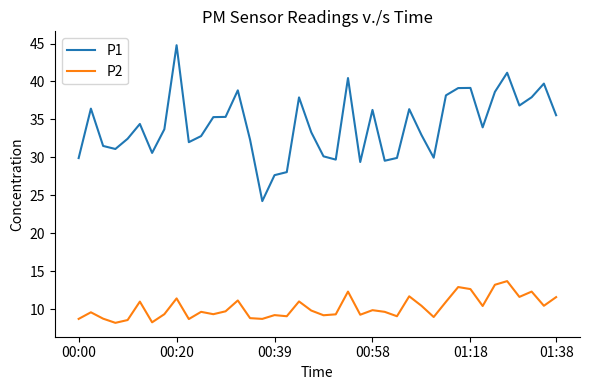

True or false: P1 and P2 cross at least once.

False